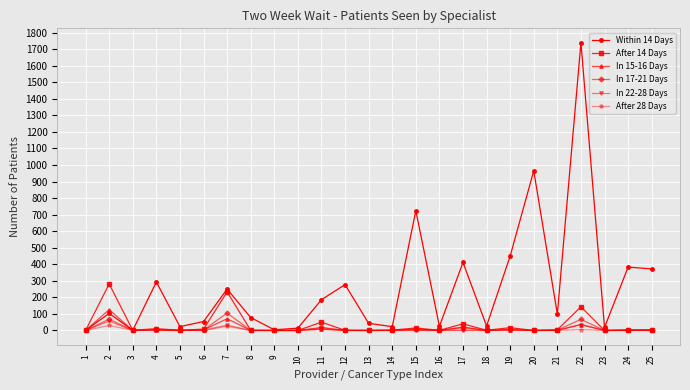

Which series ends up on top after the final intersection of Within 14 Days and In 15-16 Days?

Within 14 Days